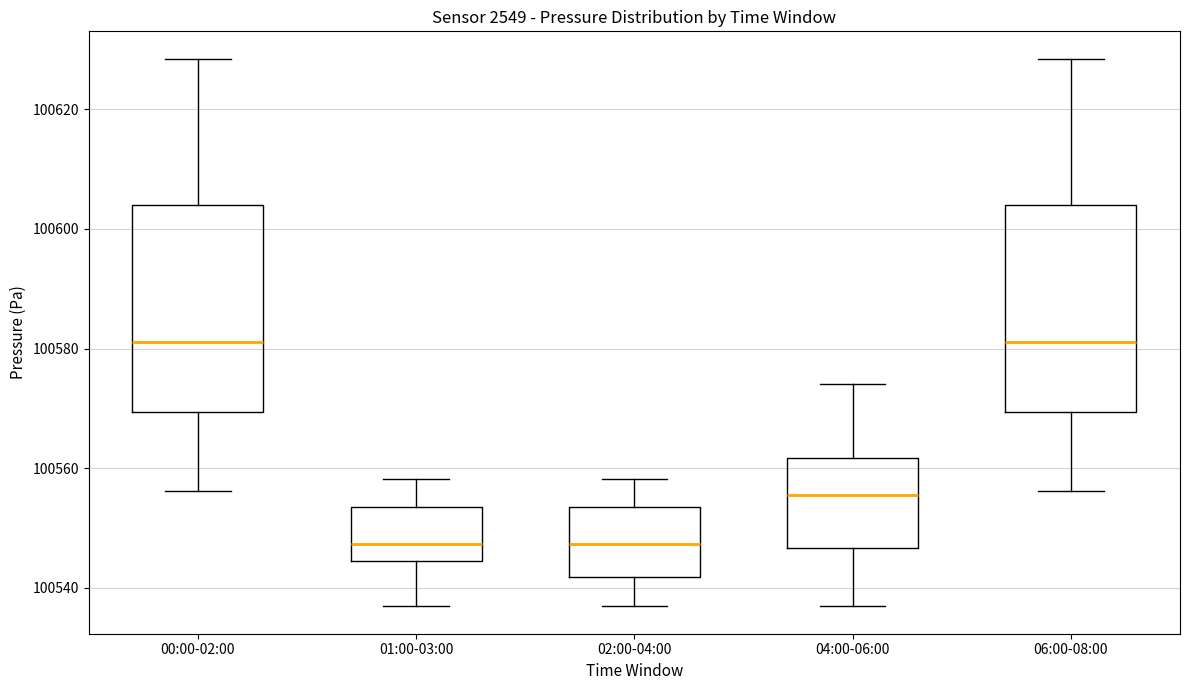

Reading left to right, transcribe this box plot: for each box, give where its median line is, the range the box spans, and where its two whiskers end, as read against the y-axis. The values are not printed on the chart, so give them approximately, as read against the axis.

00:00-02:00: median 100582, box 100570 to 100604, whiskers 100556 to 100628
01:00-03:00: median 100548, box 100544 to 100554, whiskers 100536 to 100558
02:00-04:00: median 100548, box 100542 to 100554, whiskers 100536 to 100558
04:00-06:00: median 100556, box 100546 to 100562, whiskers 100536 to 100574
06:00-08:00: median 100582, box 100570 to 100604, whiskers 100556 to 100628